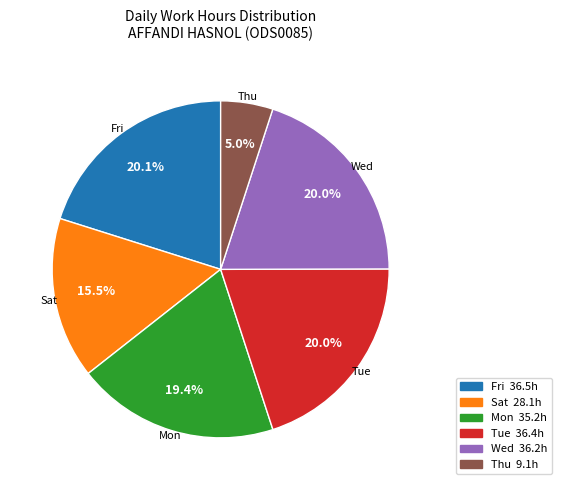

Is there any slice that represents more than half of the pie?

No